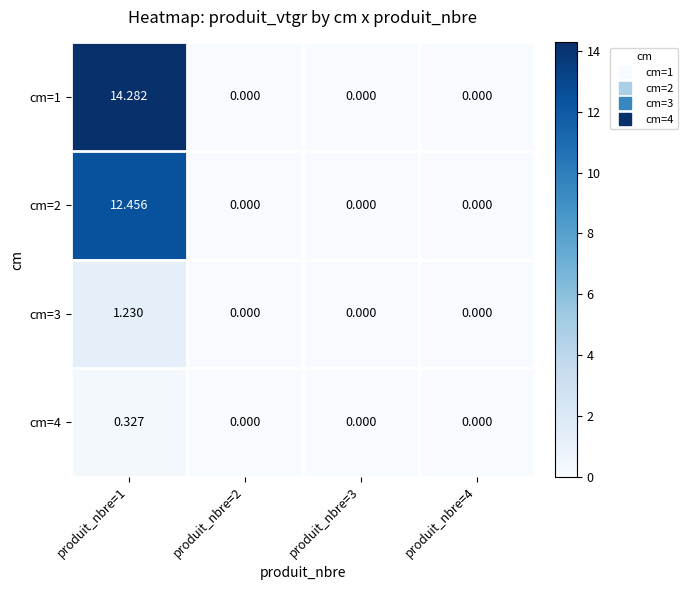

Is the value of cm=1 at produit_nbre=1 greater than the value of cm=2 at produit_nbre=2?

Yes